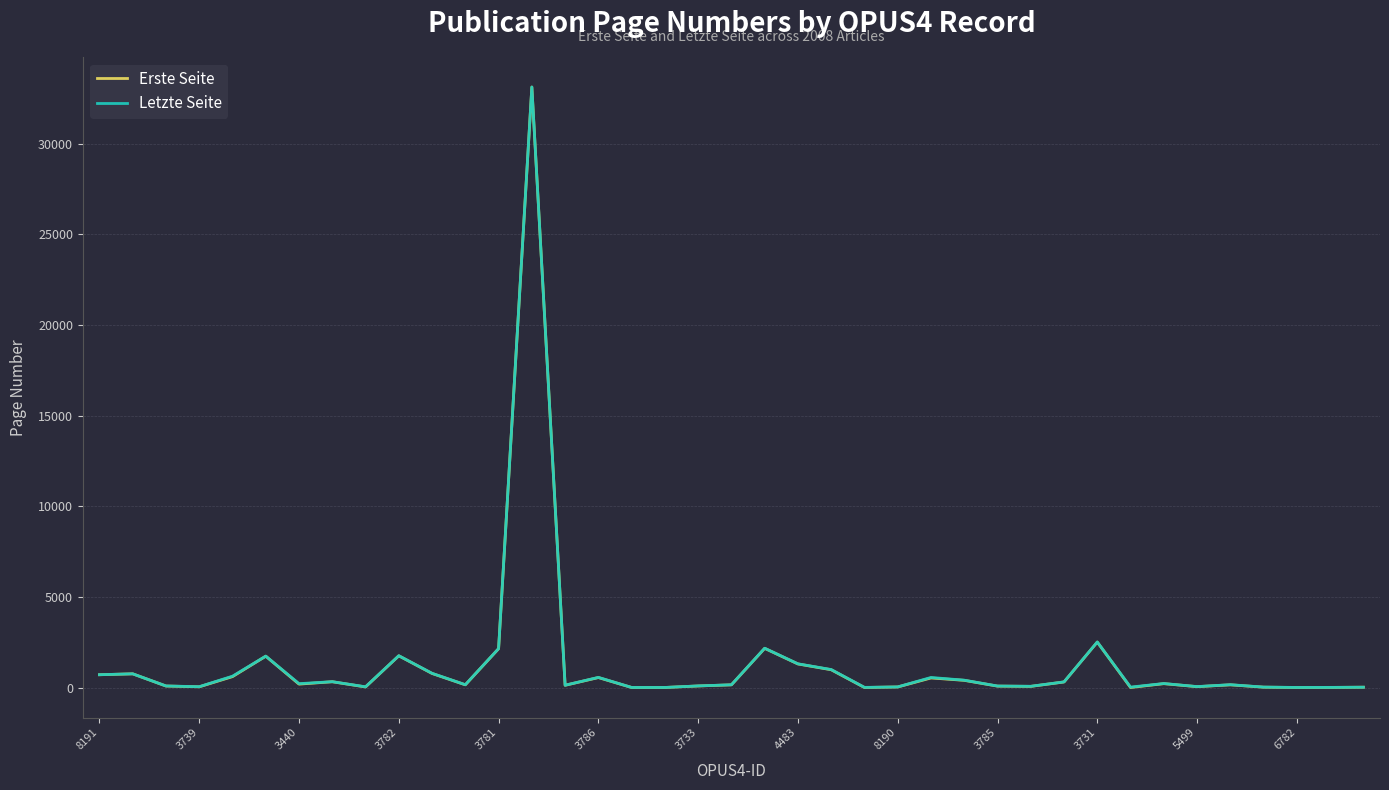

What is the maximum value shown in the chart?

33119